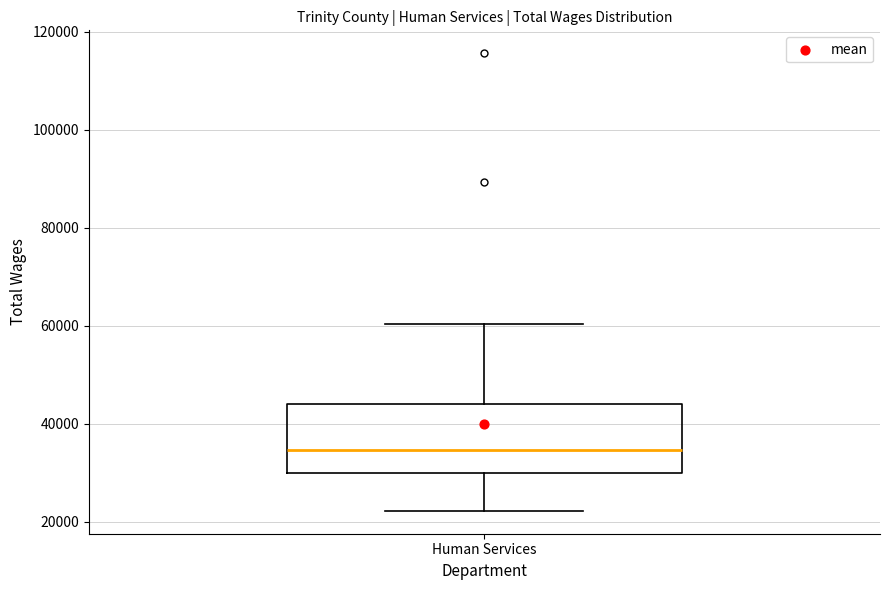

Where does the median line of the box for Human Services sit on the y-axis? The values are not printed on the chart, so give them approximately, as read against the axis.

34000